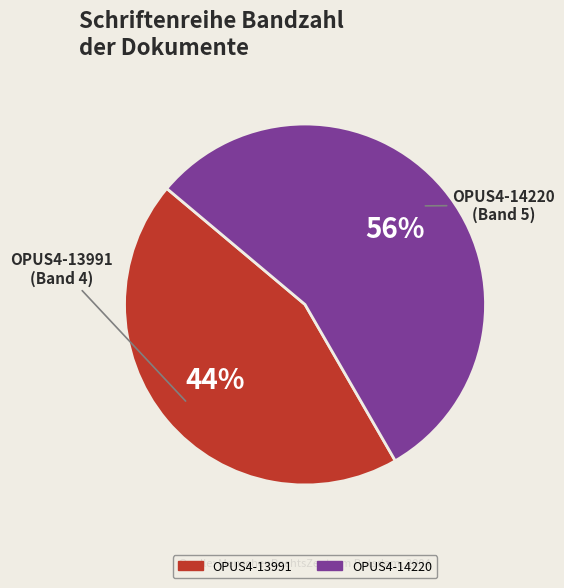

Combined, do OPUS4-14220 and OPUS4-13991 account for over 50%?

Yes